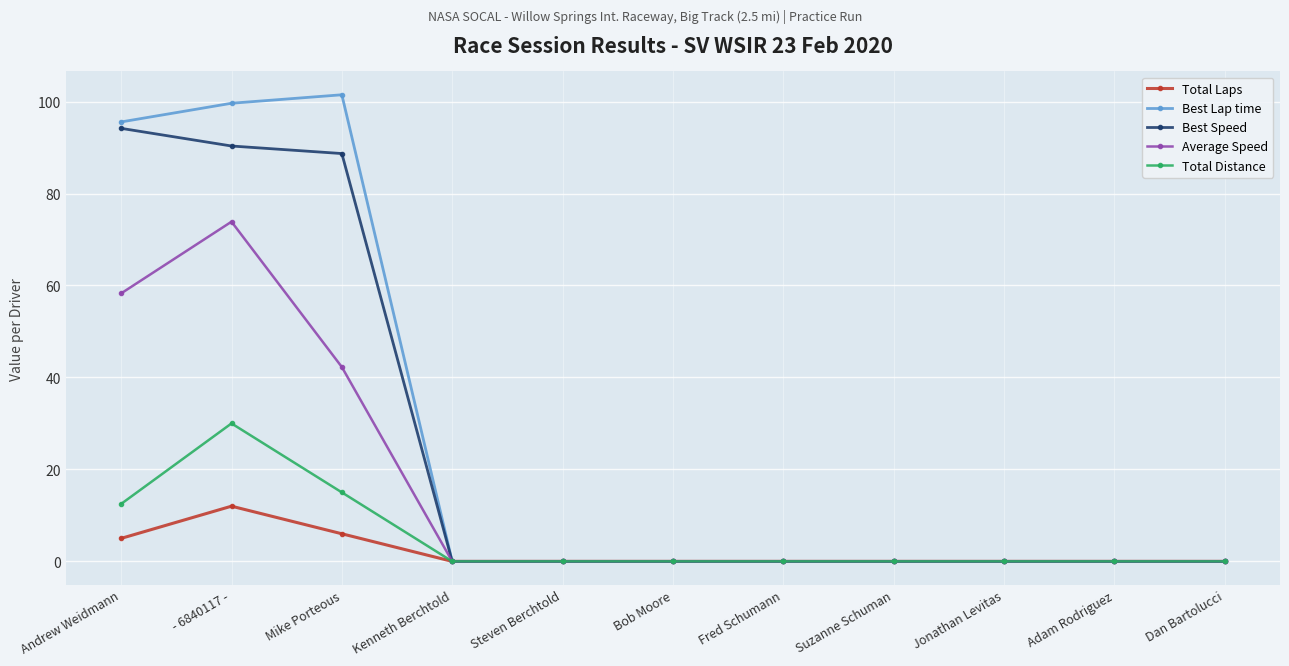

Between - 6840117 - and Kenneth Berchtold, which series saw the biggest shift?

Best Lap time